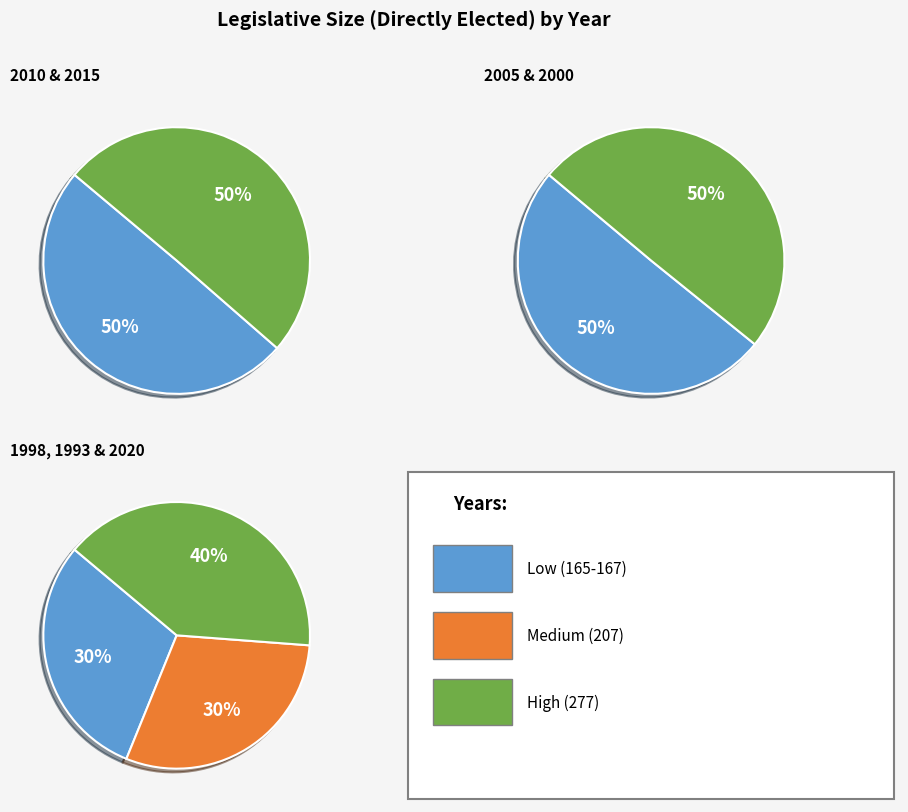

Does 1998 account for over 50% of the chart?

No